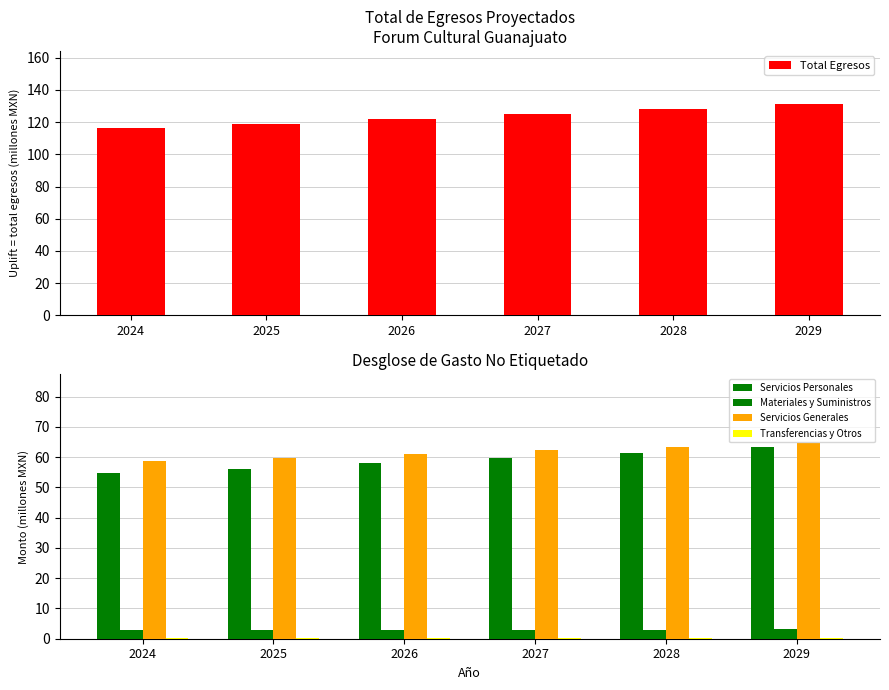

What value does the Servicios Generales series have at 2028?

63.5